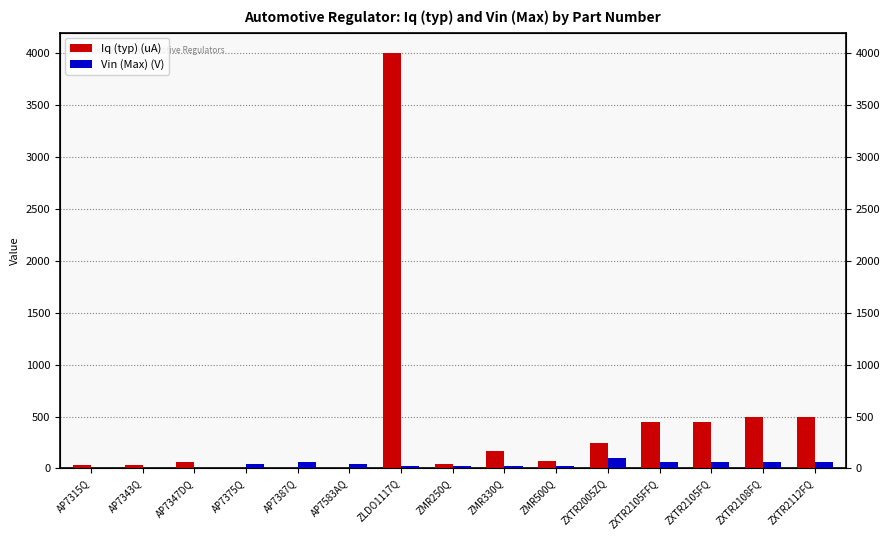

What is the total value across all series at ZXTR2108FQ?

560.0